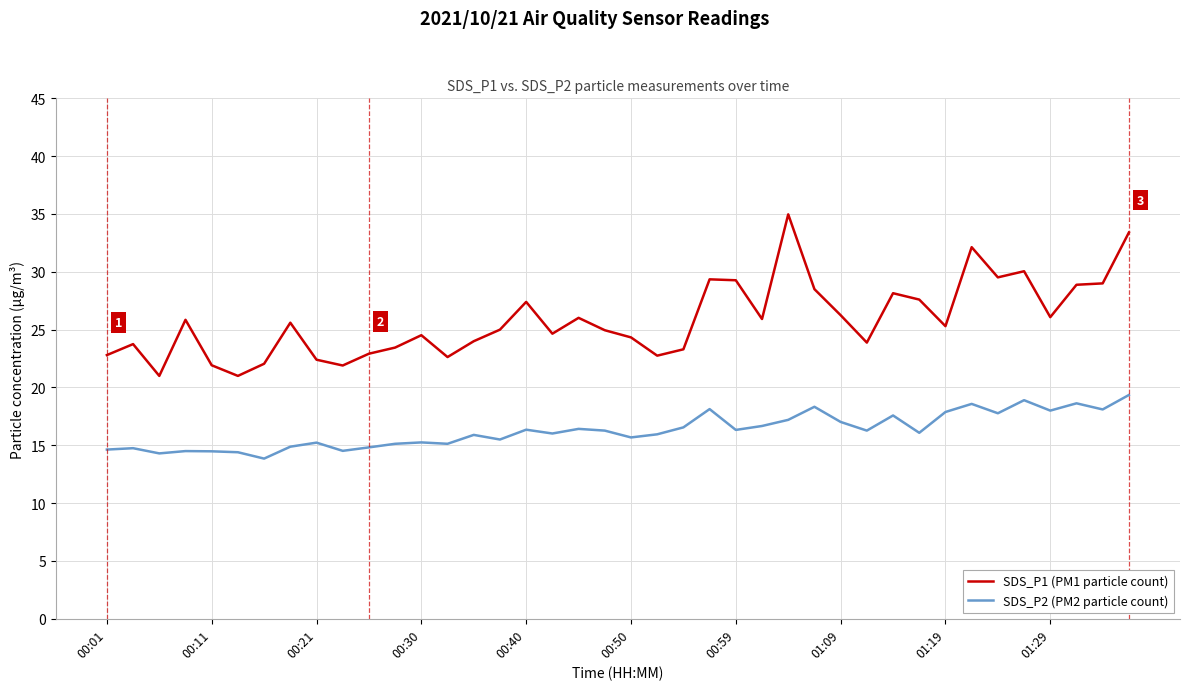

Which series has the widest spread of values?

SDS_P1 (PM1 particle count)